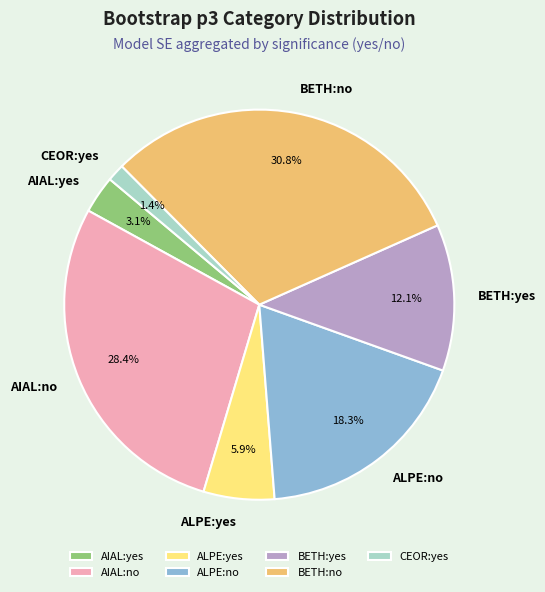

Rank the categories by value from lowest to highest.

CEOR:yes, AIAL:yes, ALPE:yes, BETH:yes, ALPE:no, AIAL:no, BETH:no